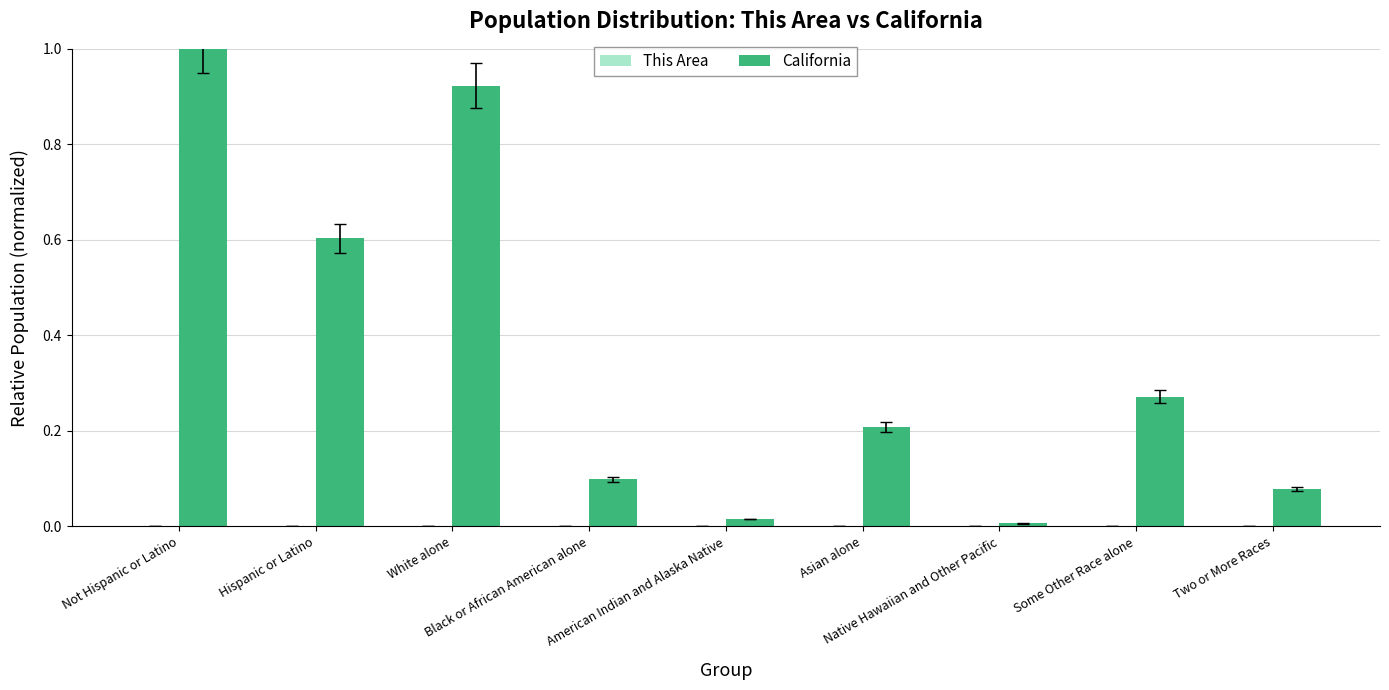

What is the sum of the California values at Some Other Race alone and White alone?

1.2